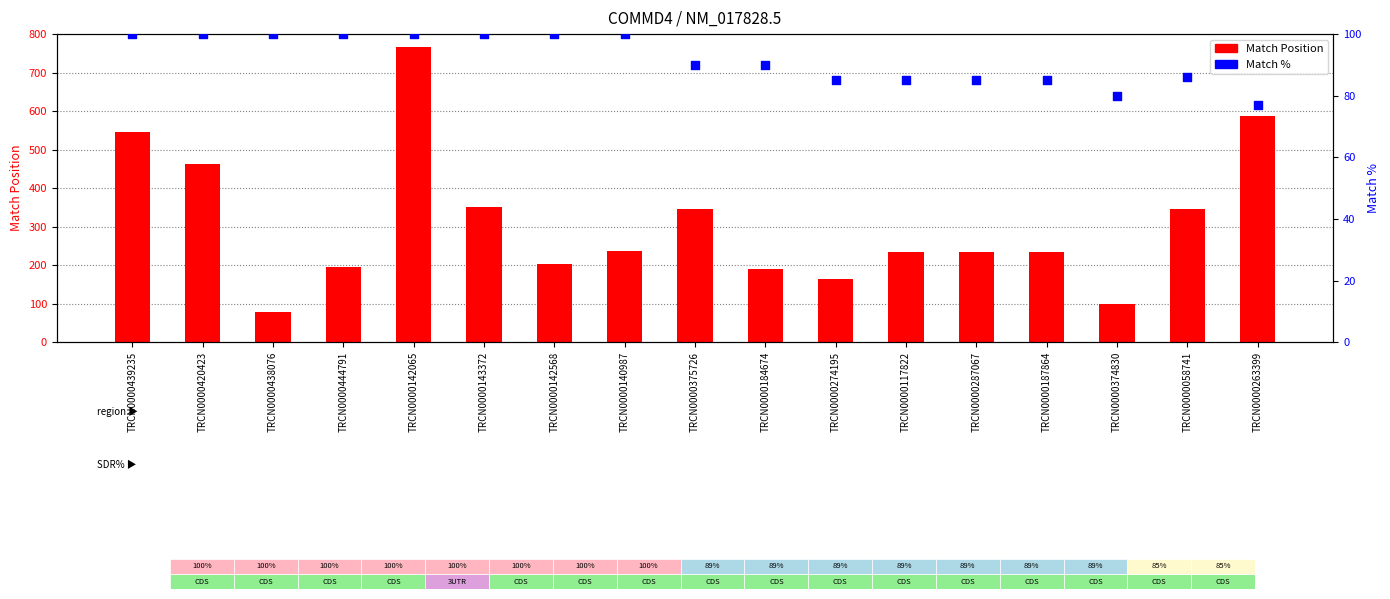

What is the total value across all series at TRCN0000142065?

866